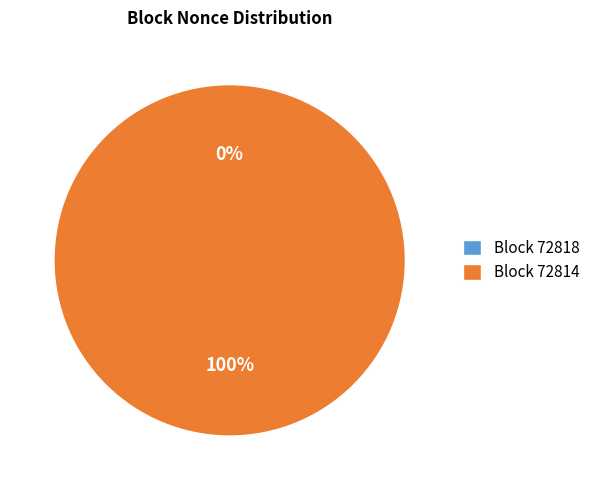

To the nearest percent, what is the combined percentage of 72814 and 72818?

100%